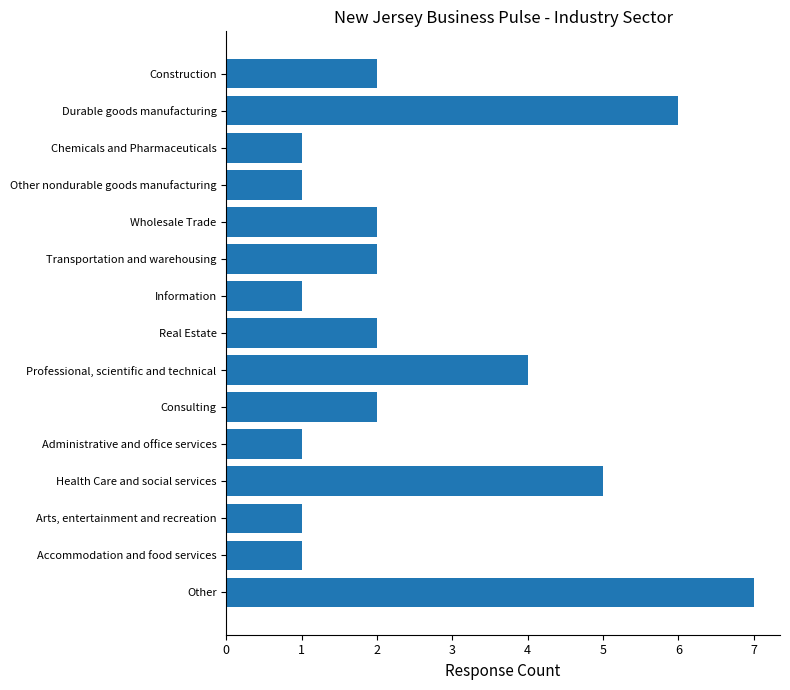

The chart shows a value of 1 at Chemicals and Pharmaceuticals. True or false?

True